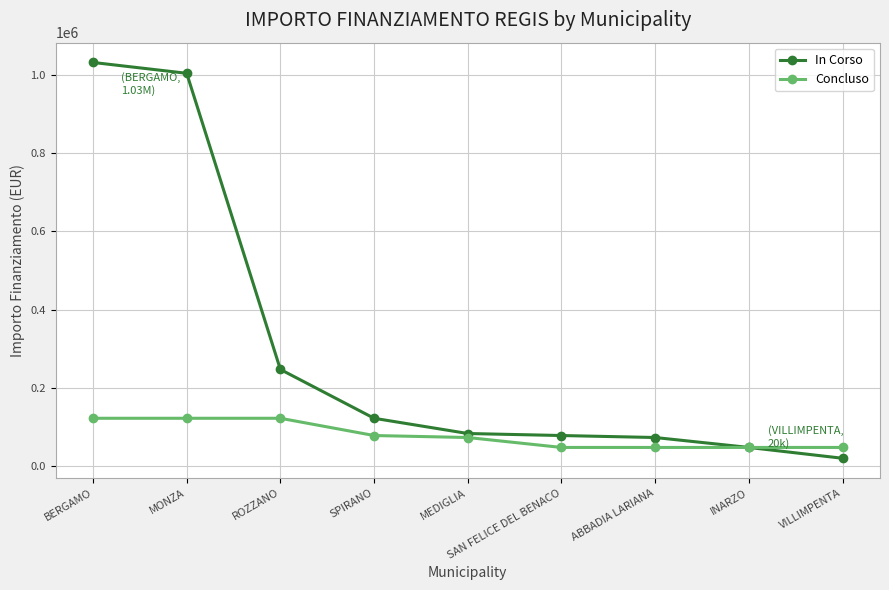

Read the In Corso value at MEDIGLIA.

83044